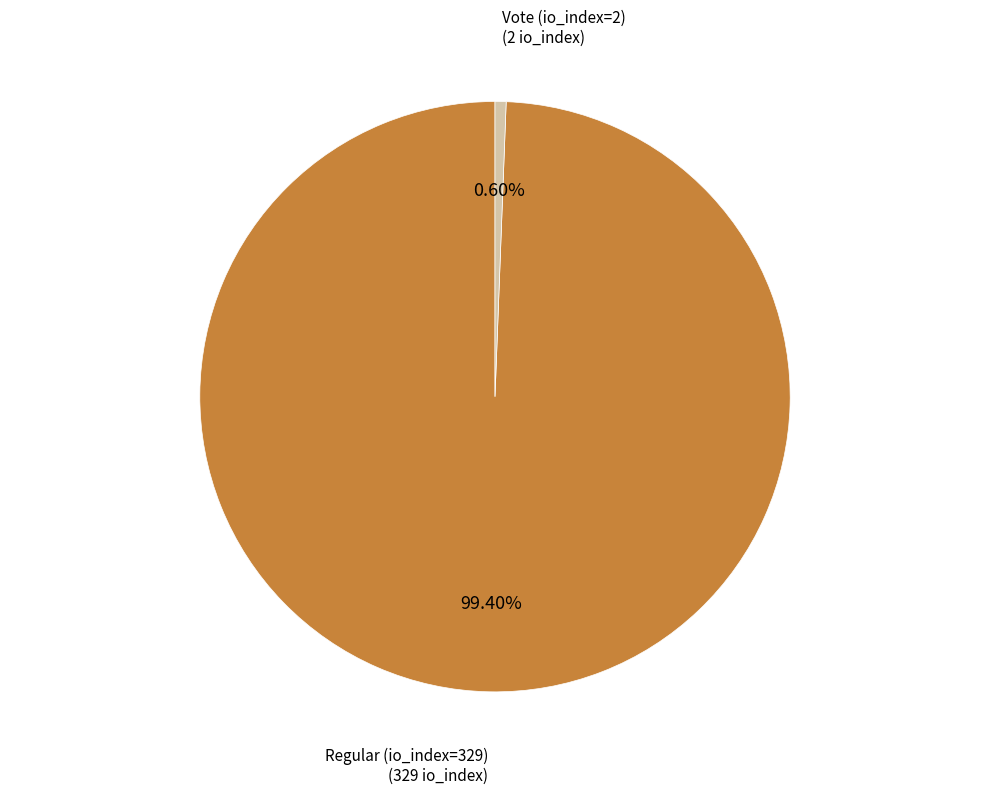

Which category accounts for the majority?

Regular (io_index=329)